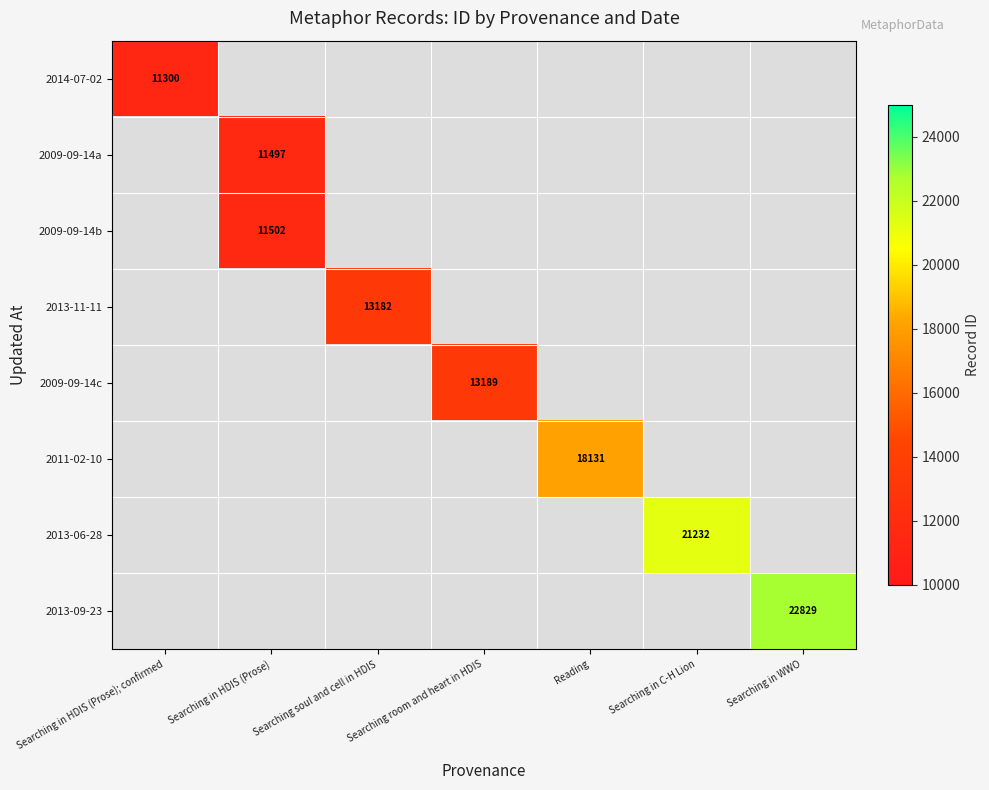

Is it true that 2013-11-11 equals 13182 at Searching soul and cell in HDIS?

True